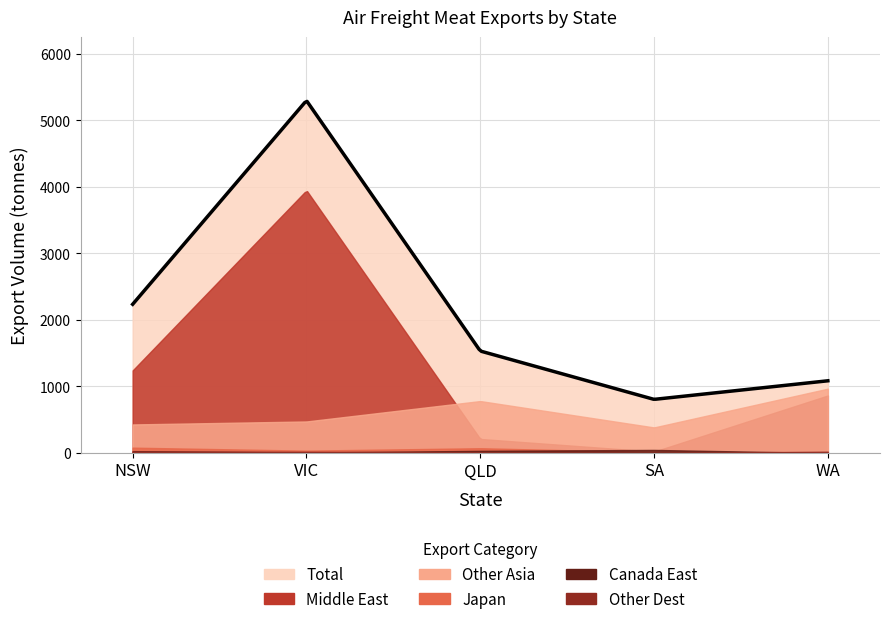

How many interior local peaks does the Middle East series have?

1